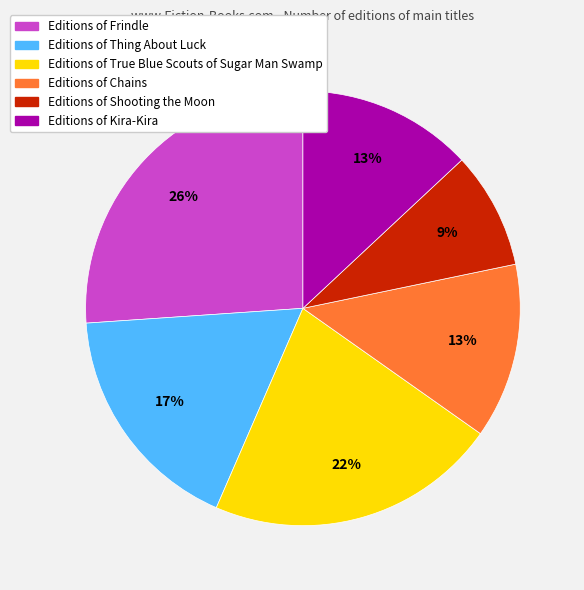

To the nearest percent, what is the average slice percentage?

17%